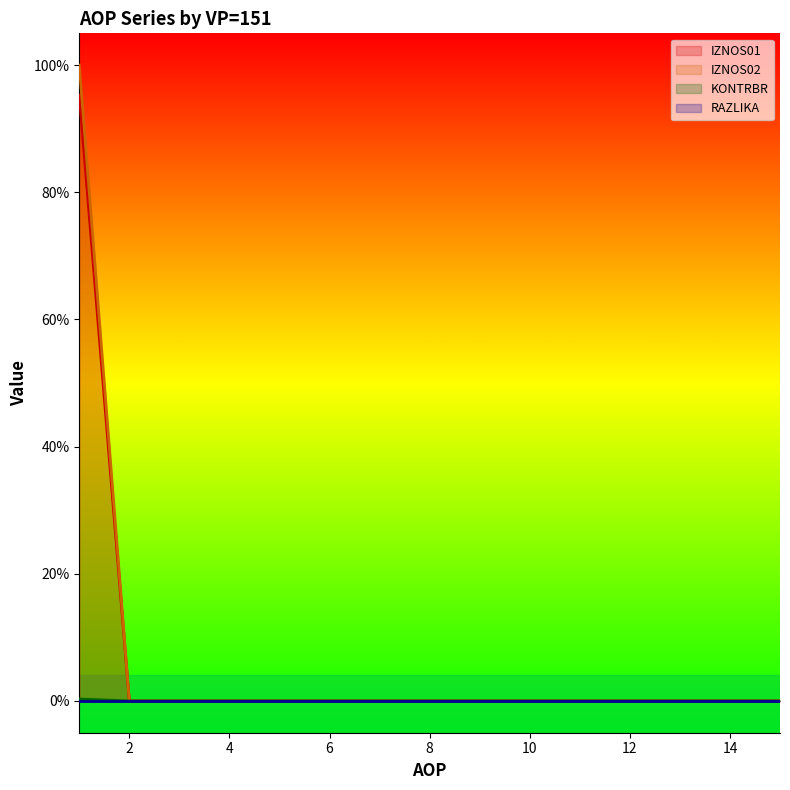

At which label does IZNOS02 reach its peak?

1